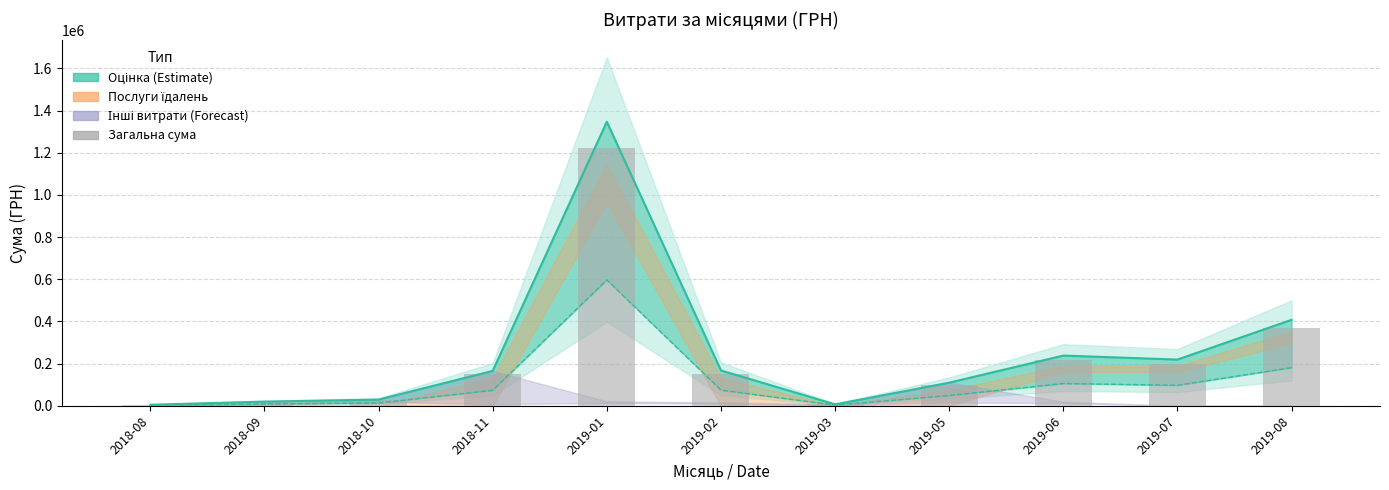

Reading left to right, transcribe all the data shown in this chart.

4294.0	17713.8	26563.2	150312.5	1224528.3	152203.0	5997.1	99470.0	216288.3	199069.2	370519.7